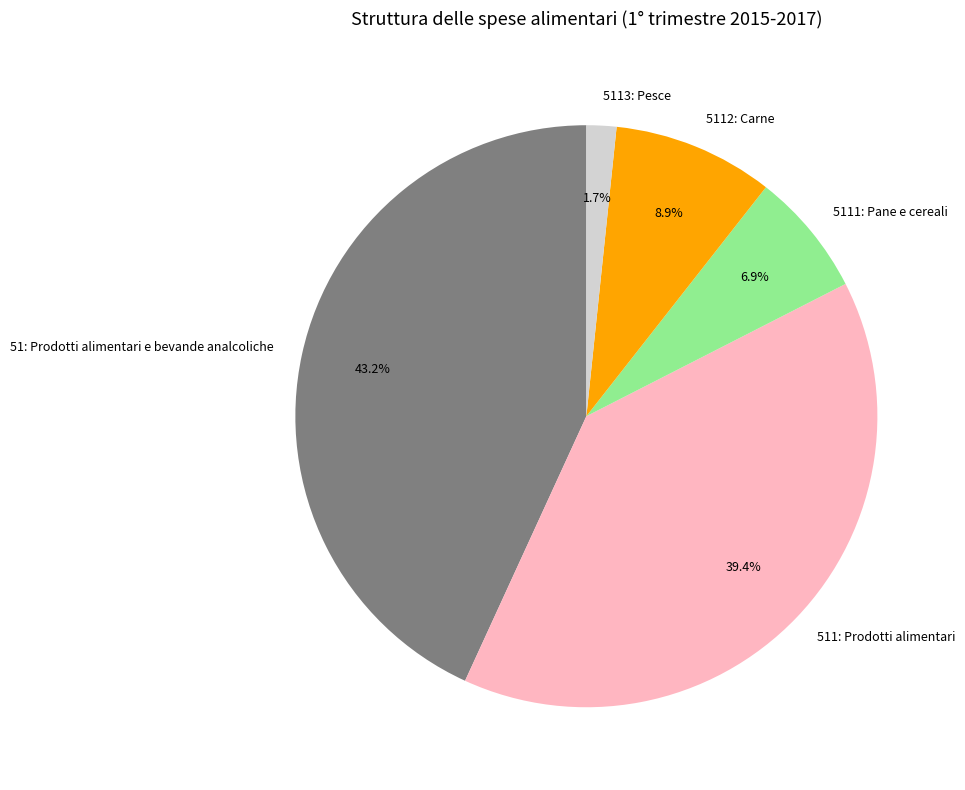

To the nearest percent, what percentage of the pie is 51: Prodotti alimentari e bevande analcoliche?

43%